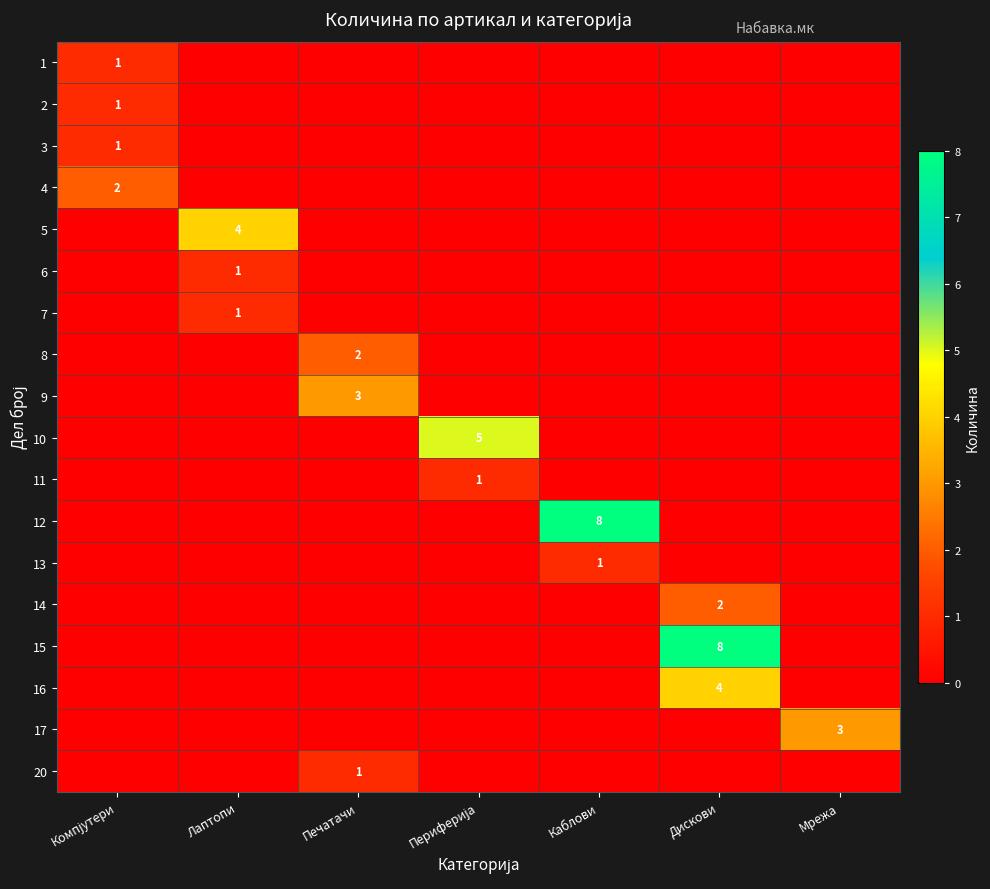

The value of 12 at Каблови is 13. True or false?

False